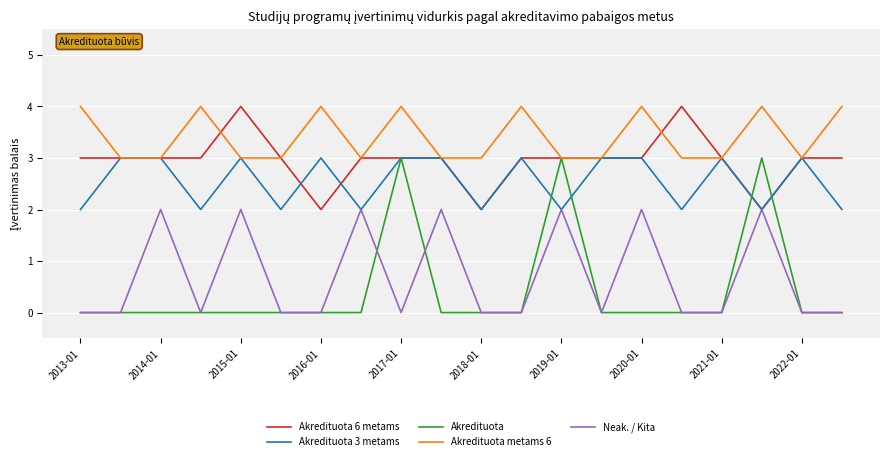

Which series has the largest total across all categories?

Akredituota metams 6